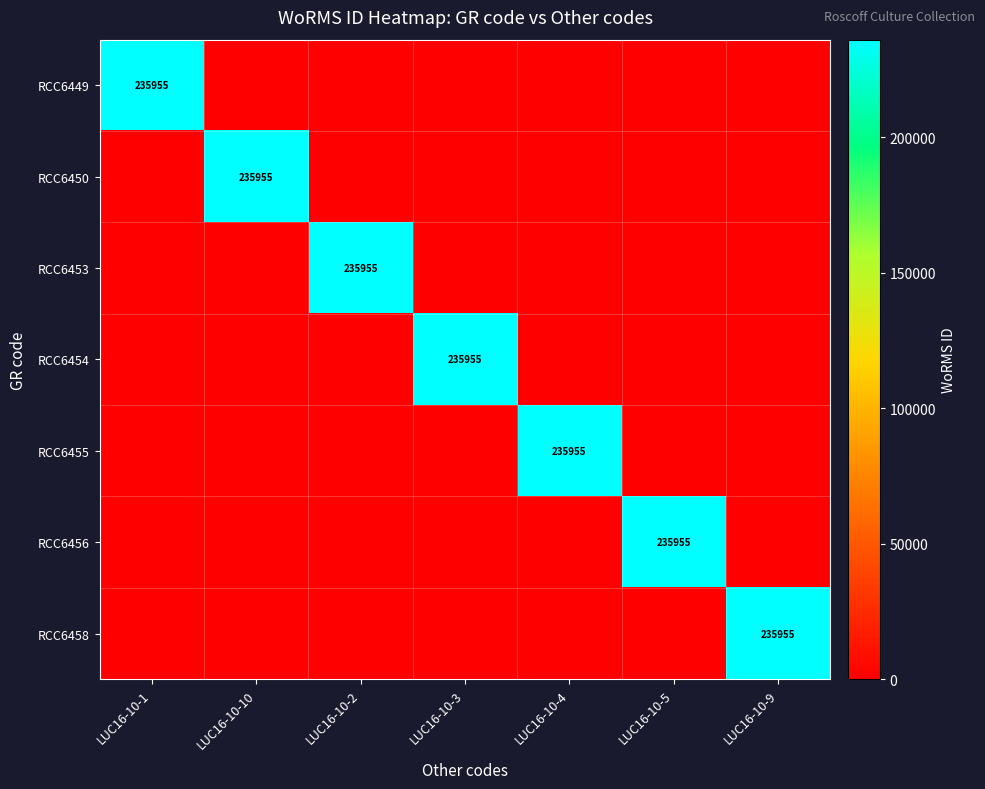

How many data points does each series have?

7